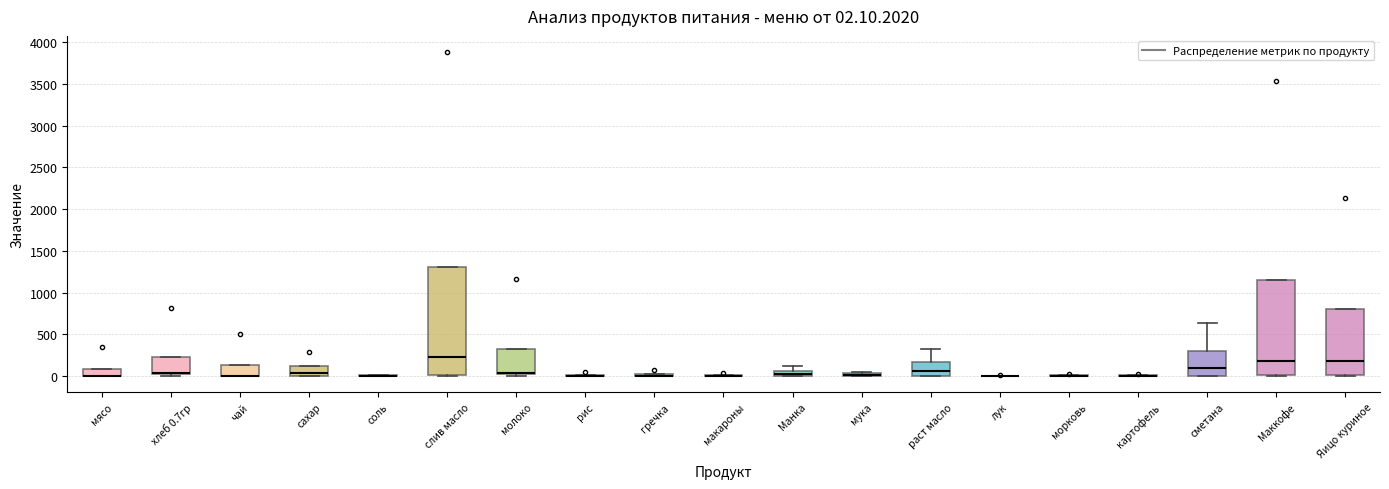

Which box is the tallest, from its lower edge to its upper edge?

слив масло